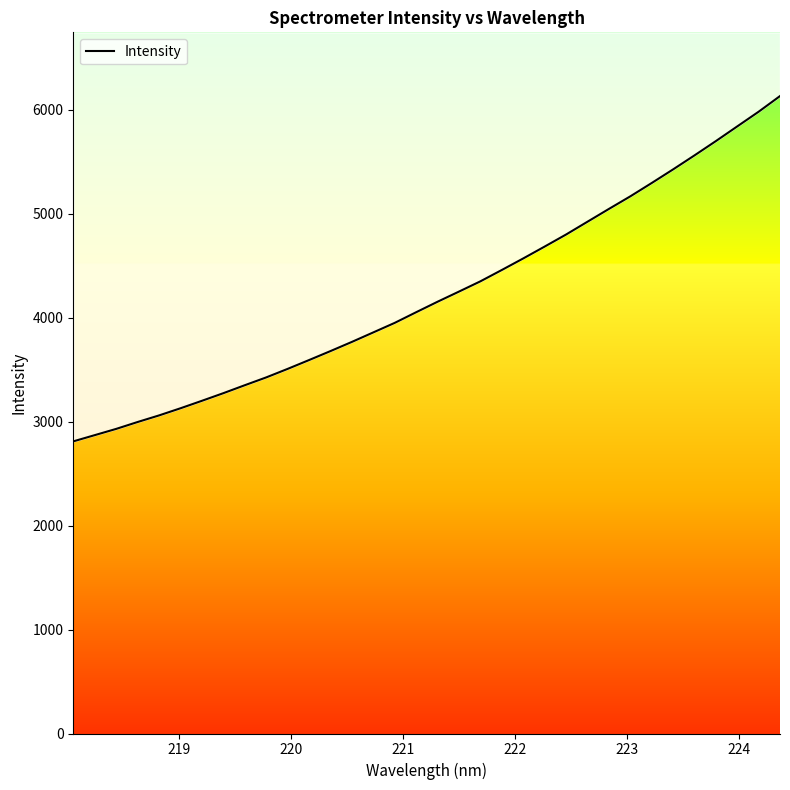

True or false: the data has more than 0 interior local peaks.

False